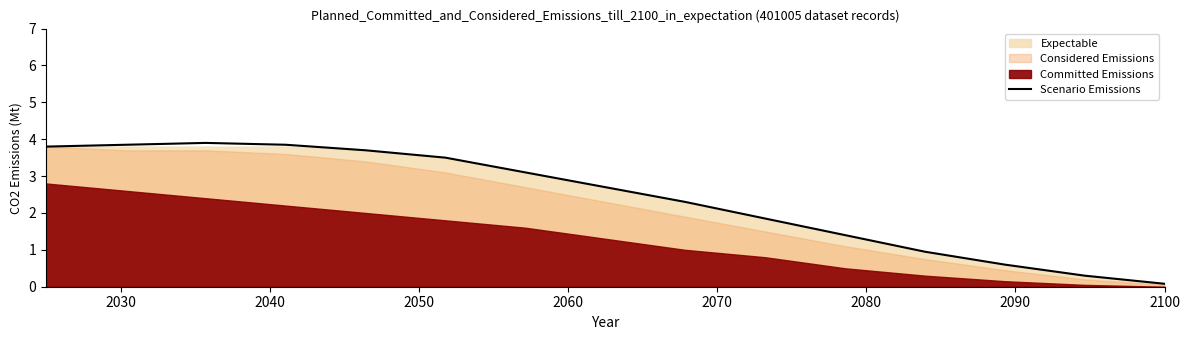

What is the maximum value for Scenario Emissions?

3.9